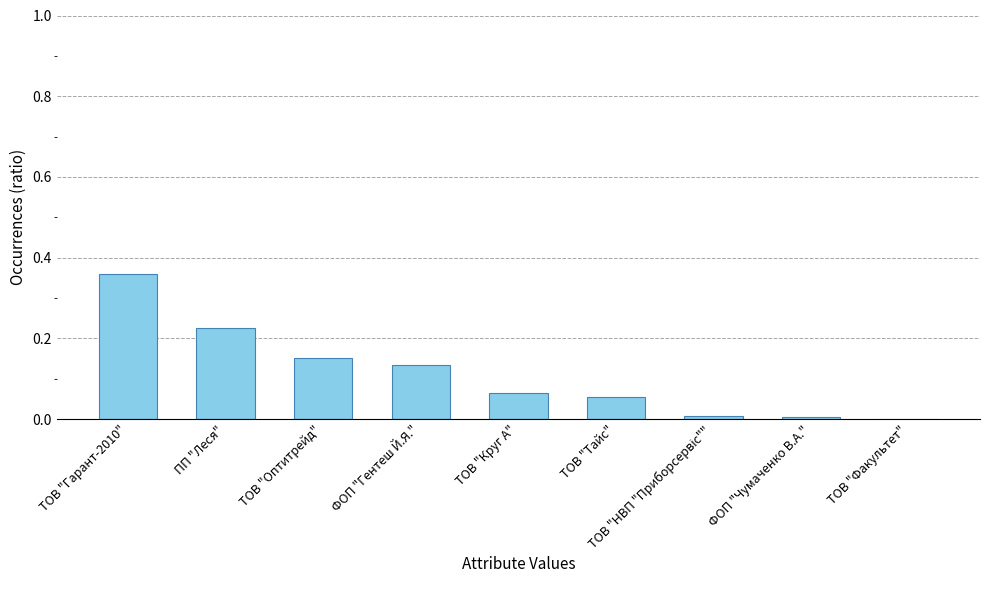

The value at ФОП "Чумаченко В.А." is 0.0. True or false?

True